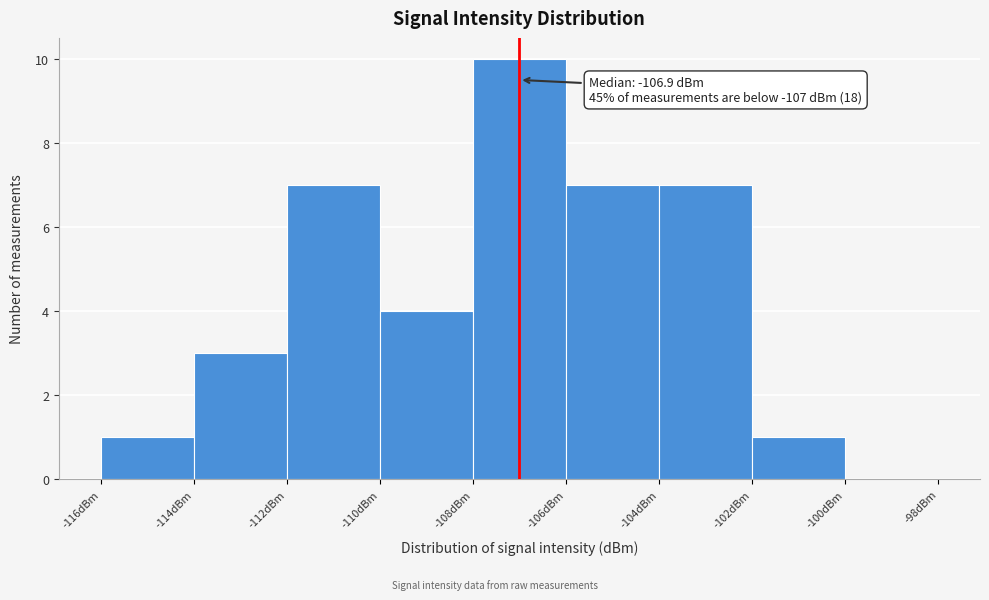

Which range on the x-axis has the tallest bar?

-108 to -106